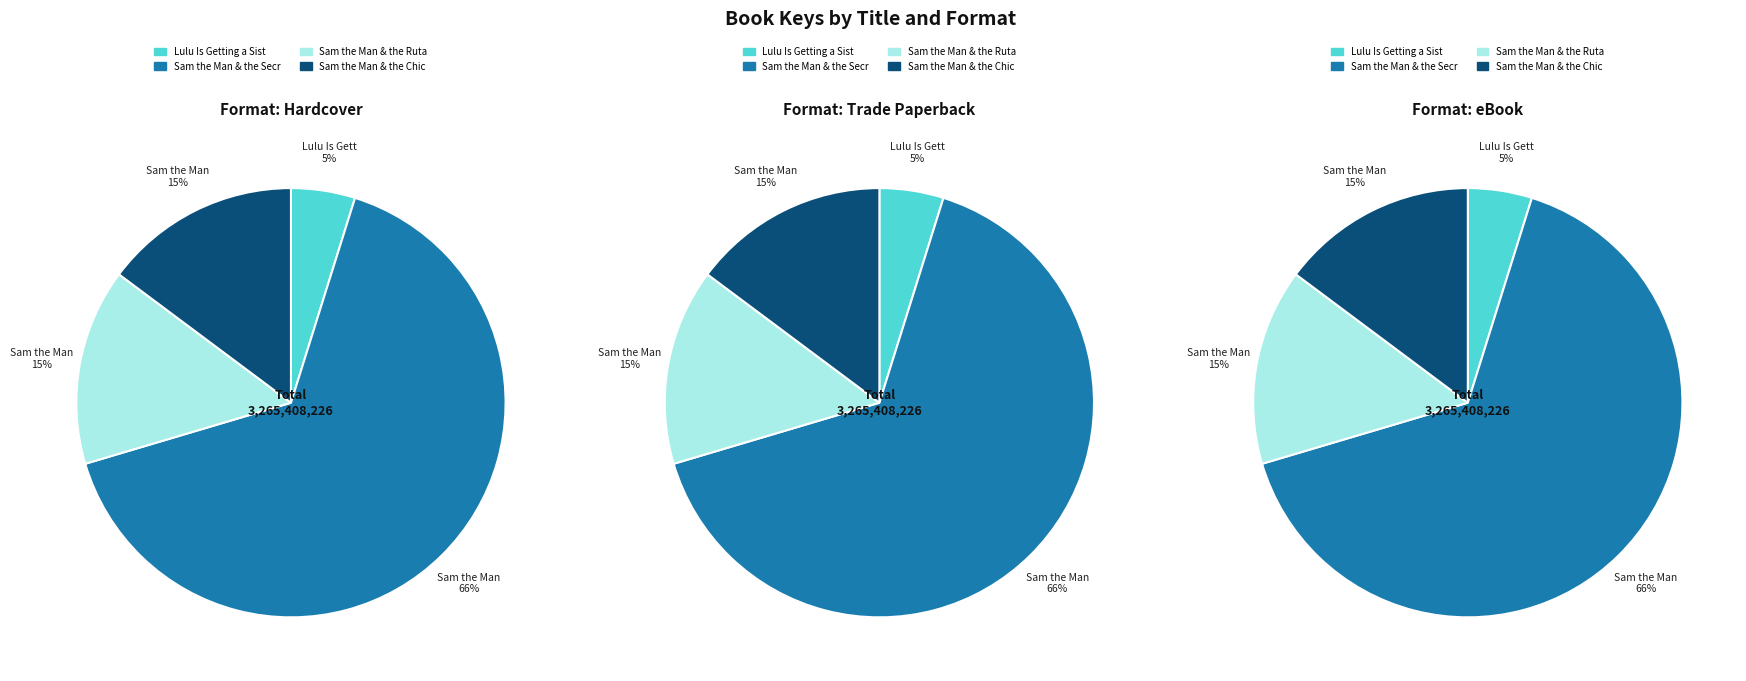

To the nearest percent, what portion does Sam the Man & the Chicken Plan represent?

15%